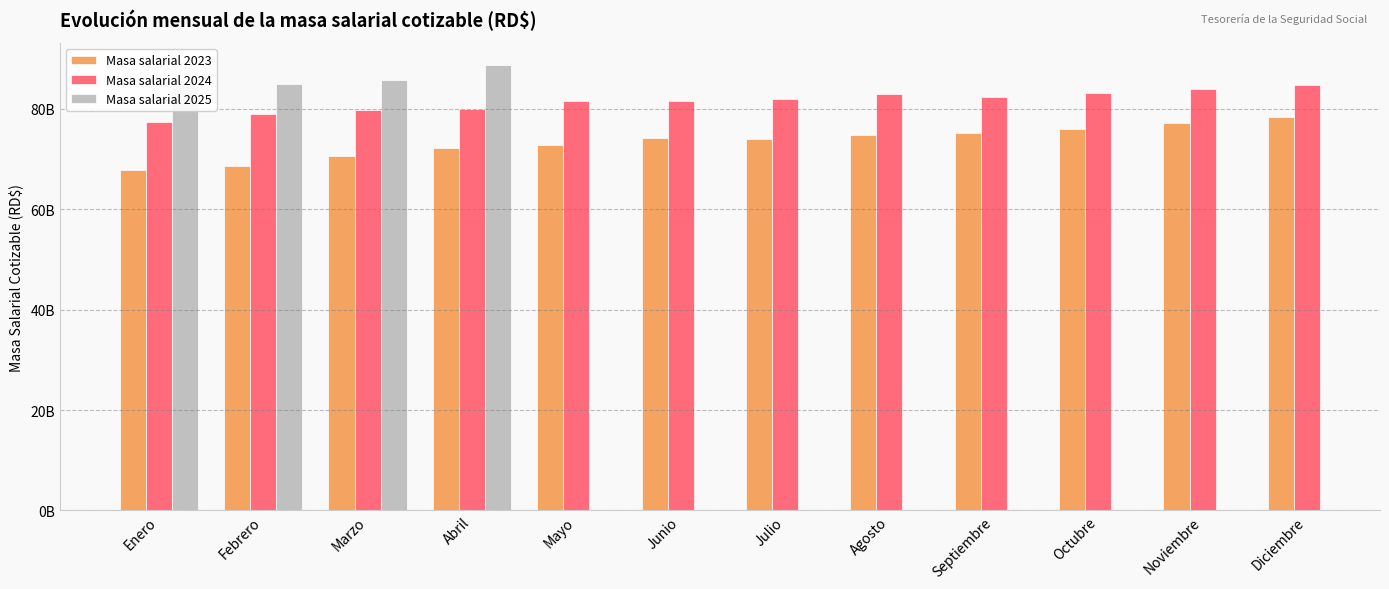

Is it true that Masa salarial 2023 equals 27358120252.2 at Febrero?

False